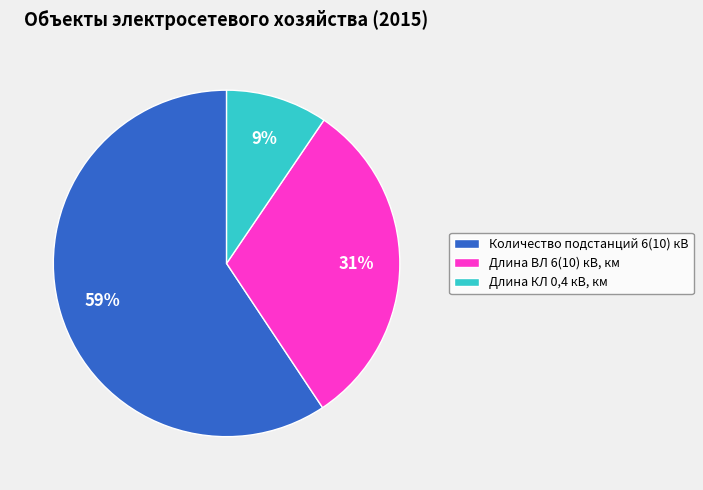

Count the number of slices in the pie.

3